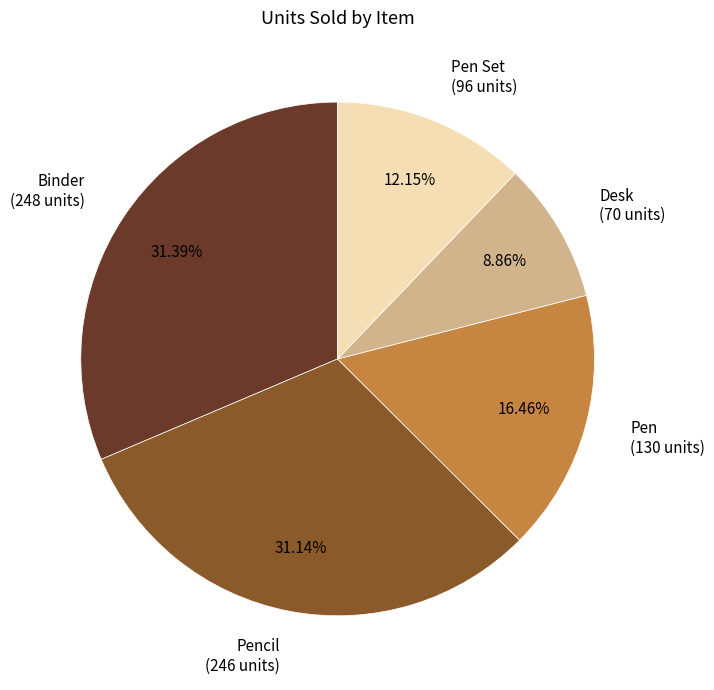

Which has a higher value, Pencil (246 units) or Pen (130 units)?

Pencil (246 units)